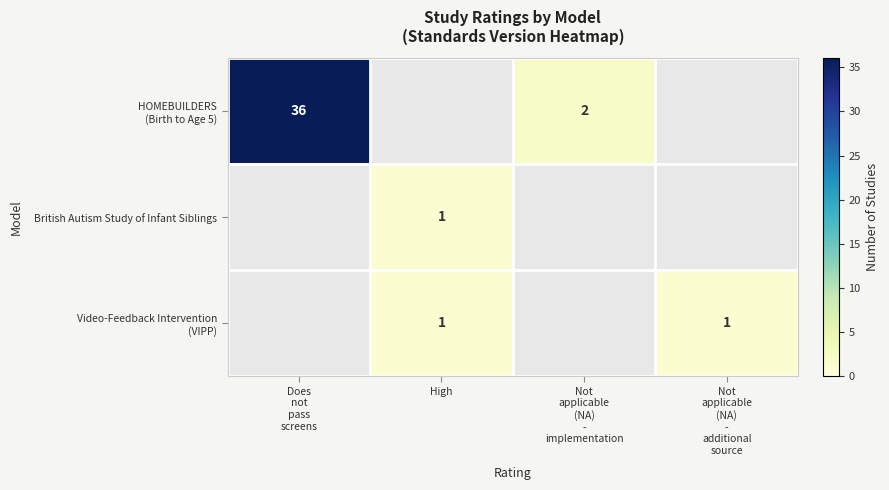

Between High and Not
applicable
(NA)
-
implementation, which is larger?

Not
applicable
(NA)
-
implementation